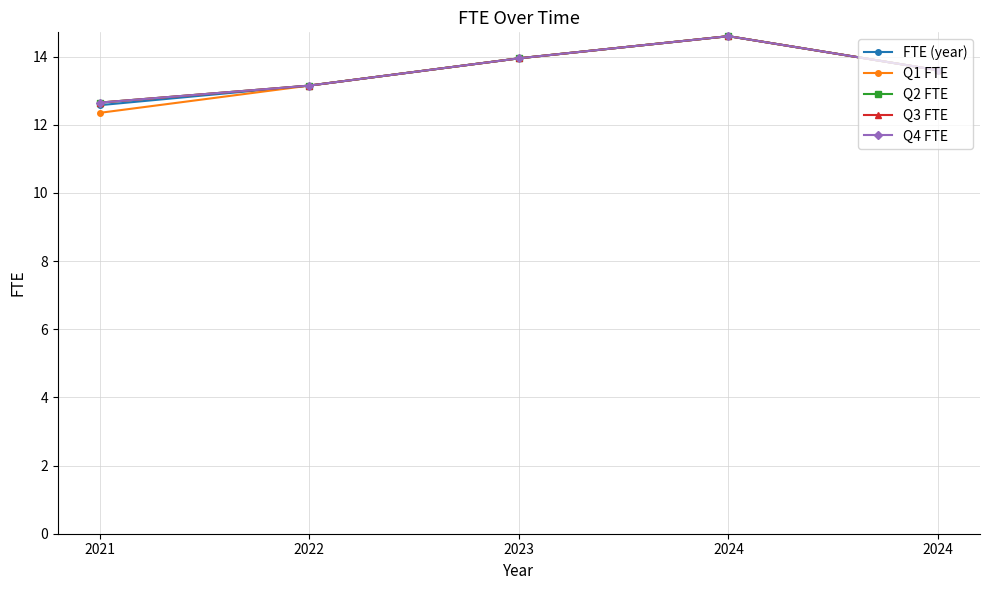

True or false: FTE (year) has more than 1 points higher than both neighbors.

False